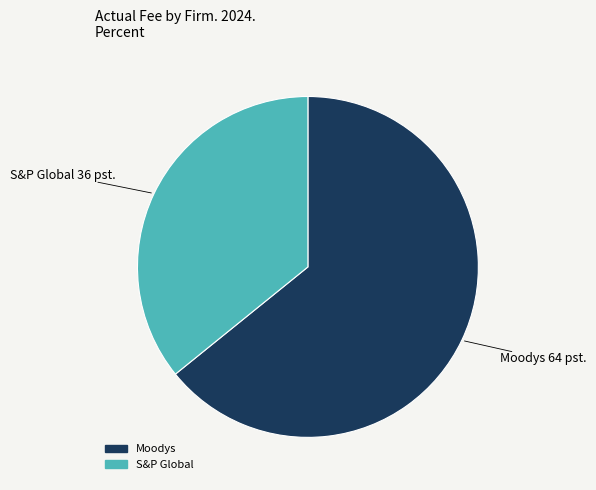

Which has a higher value, Moodys or S&P Global?

Moodys